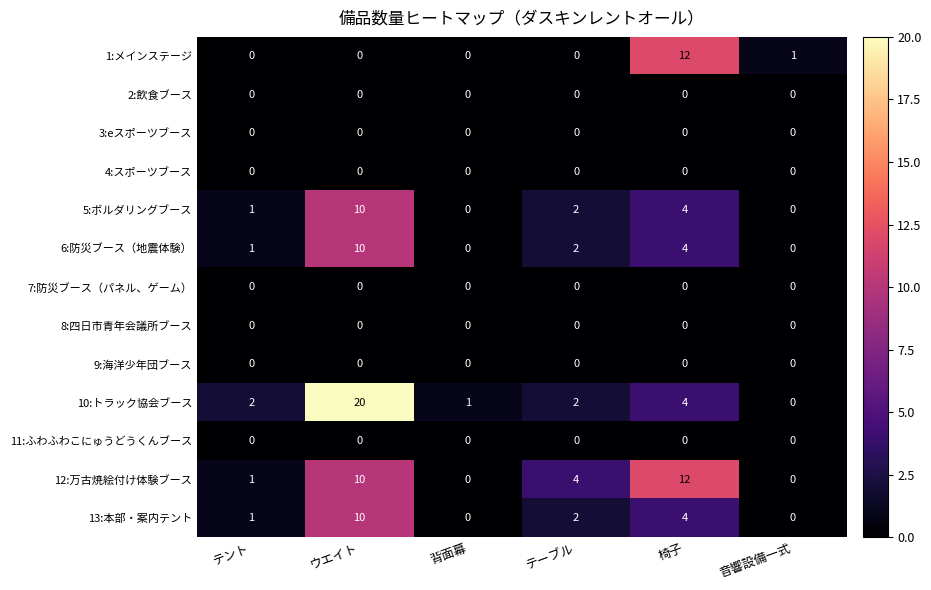

True or false: 13:本部・案内テント has a value of 1 at テント.

True